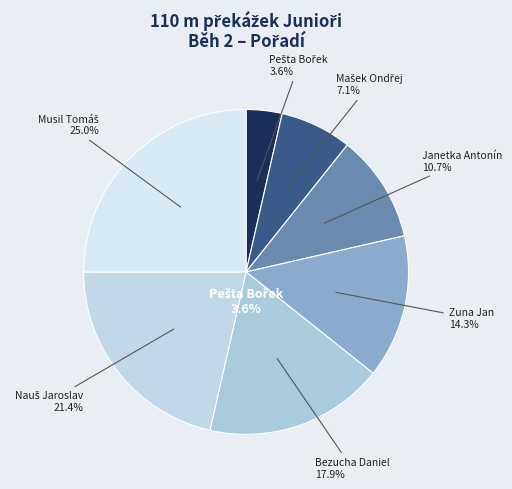

Count the number of slices in the pie.

7